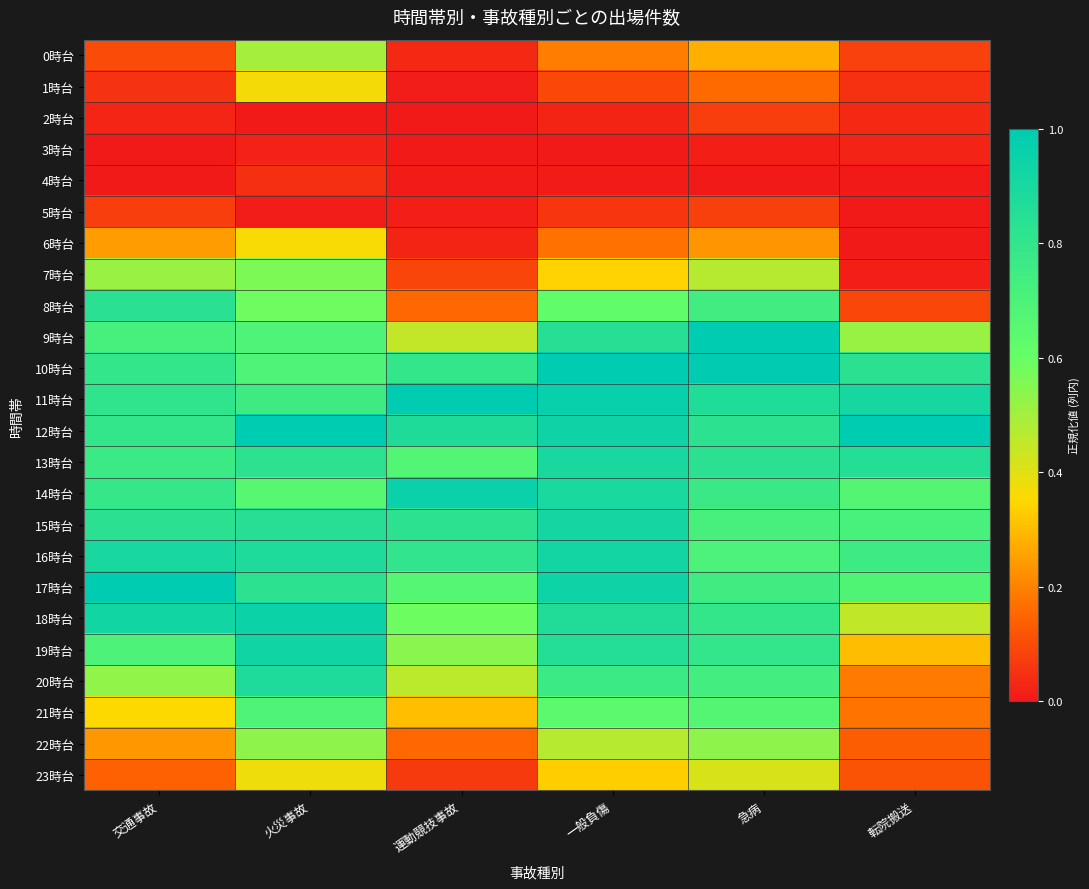

Reading left to right, what are all the values shown in this chart?

0時台: 交通事故=0.1	火災事故=0.5	運動競技事故=0.0	一般負傷=0.2	急病=0.3	転院搬送=0.1
1時台: 交通事故=0.1	火災事故=0.4	運動競技事故=0.0	一般負傷=0.1	急病=0.2	転院搬送=0.0
2時台: 交通事故=0.0	火災事故=0.0	運動競技事故=0.0	一般負傷=0.0	急病=0.1	転院搬送=0.0
3時台: 交通事故=0.0	火災事故=0.0	運動競技事故=0.0	一般負傷=0.0	急病=0.0	転院搬送=0.0
4時台: 交通事故=0.0	火災事故=0.0	運動競技事故=0.0	一般負傷=0.0	急病=0.0	転院搬送=0.0
5時台: 交通事故=0.1	火災事故=0.0	運動競技事故=0.0	一般負傷=0.1	急病=0.1	転院搬送=0.0
6時台: 交通事故=0.2	火災事故=0.4	運動競技事故=0.0	一般負傷=0.2	急病=0.2	転院搬送=0.0
7時台: 交通事故=0.5	火災事故=0.6	運動競技事故=0.1	一般負傷=0.3	急病=0.5	転院搬送=0.0
8時台: 交通事故=0.8	火災事故=0.6	運動競技事故=0.2	一般負傷=0.6	急病=0.7	転院搬送=0.1
9時台: 交通事故=0.7	火災事故=0.7	運動競技事故=0.4	一般負傷=0.8	急病=1.0	転院搬送=0.5
10時台: 交通事故=0.8	火災事故=0.7	運動競技事故=0.8	一般負傷=1.0	急病=1.0	転院搬送=0.8
11時台: 交通事故=0.8	火災事故=0.8	運動競技事故=1.0	一般負傷=1.0	急病=0.9	転院搬送=0.9
12時台: 交通事故=0.8	火災事故=1.0	運動競技事故=0.9	一般負傷=0.9	急病=0.8	転院搬送=1.0
13時台: 交通事故=0.8	火災事故=0.8	運動競技事故=0.7	一般負傷=0.9	急病=0.8	転院搬送=0.9
14時台: 交通事故=0.8	火災事故=0.7	運動競技事故=1.0	一般負傷=0.9	急病=0.8	転院搬送=0.7
15時台: 交通事故=0.8	火災事故=0.8	運動競技事故=0.8	一般負傷=0.9	急病=0.7	転院搬送=0.7
16時台: 交通事故=0.9	火災事故=0.9	運動競技事故=0.8	一般負傷=0.9	急病=0.7	転院搬送=0.8
17時台: 交通事故=1.0	火災事故=0.8	運動競技事故=0.7	一般負傷=0.9	急病=0.7	転院搬送=0.7
18時台: 交通事故=0.9	火災事故=0.9	運動競技事故=0.6	一般負傷=0.9	急病=0.8	転院搬送=0.5
19時台: 交通事故=0.7	火災事故=0.9	運動競技事故=0.5	一般負傷=0.9	急病=0.8	転院搬送=0.3
20時台: 交通事故=0.5	火災事故=0.9	運動競技事故=0.5	一般負傷=0.8	急病=0.7	転院搬送=0.2
21時台: 交通事故=0.4	火災事故=0.7	運動競技事故=0.3	一般負傷=0.6	急病=0.7	転院搬送=0.2
22時台: 交通事故=0.2	火災事故=0.5	運動競技事故=0.2	一般負傷=0.5	急病=0.5	転院搬送=0.1
23時台: 交通事故=0.1	火災事故=0.4	運動競技事故=0.1	一般負傷=0.3	急病=0.4	転院搬送=0.1